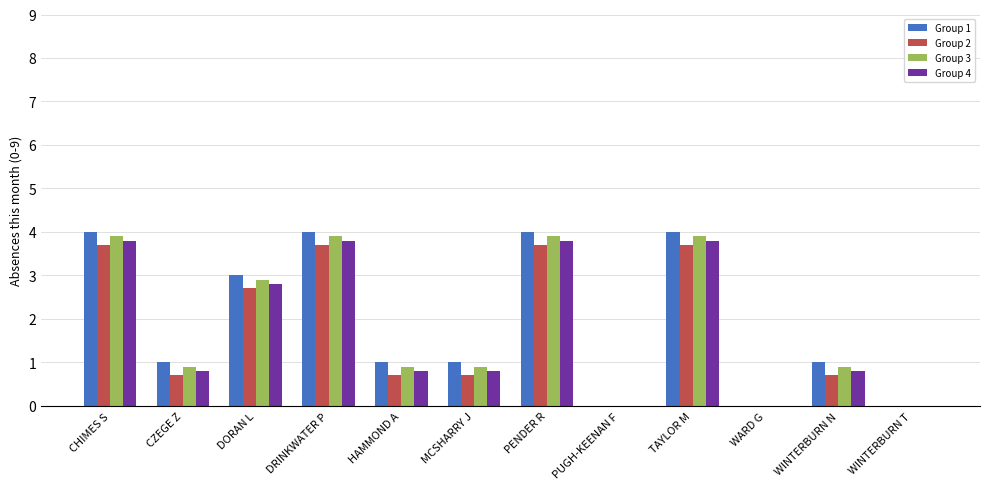

Reading left to right, transcribe all the data shown in this chart.

Group 1: CHIMES S=4.0	CZEGE Z=1.0	DORAN L=3.0	DRINKWATER P=4.0	HAMMOND A=1.0	MCSHARRY J=1.0	PENDER R=4.0	PUGH-KEENAN F=0.0	TAYLOR M=4.0	WARD G=0.0	WINTERBURN N=1.0	WINTERBURN T=0.0
Group 2: CHIMES S=3.7	CZEGE Z=0.7	DORAN L=2.7	DRINKWATER P=3.7	HAMMOND A=0.7	MCSHARRY J=0.7	PENDER R=3.7	PUGH-KEENAN F=0.0	TAYLOR M=3.7	WARD G=0.0	WINTERBURN N=0.7	WINTERBURN T=0.0
Group 3: CHIMES S=3.9	CZEGE Z=0.9	DORAN L=2.9	DRINKWATER P=3.9	HAMMOND A=0.9	MCSHARRY J=0.9	PENDER R=3.9	PUGH-KEENAN F=0.0	TAYLOR M=3.9	WARD G=0.0	WINTERBURN N=0.9	WINTERBURN T=0.0
Group 4: CHIMES S=3.8	CZEGE Z=0.8	DORAN L=2.8	DRINKWATER P=3.8	HAMMOND A=0.8	MCSHARRY J=0.8	PENDER R=3.8	PUGH-KEENAN F=0.0	TAYLOR M=3.8	WARD G=0.0	WINTERBURN N=0.8	WINTERBURN T=0.0